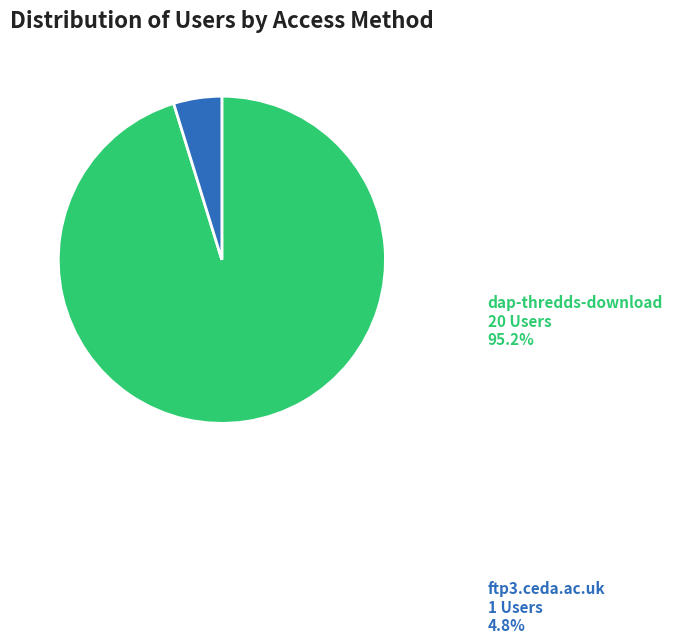

To the nearest percent, what is the combined percentage of dap-thredds-download and ftp3.ceda.ac.uk?

100%